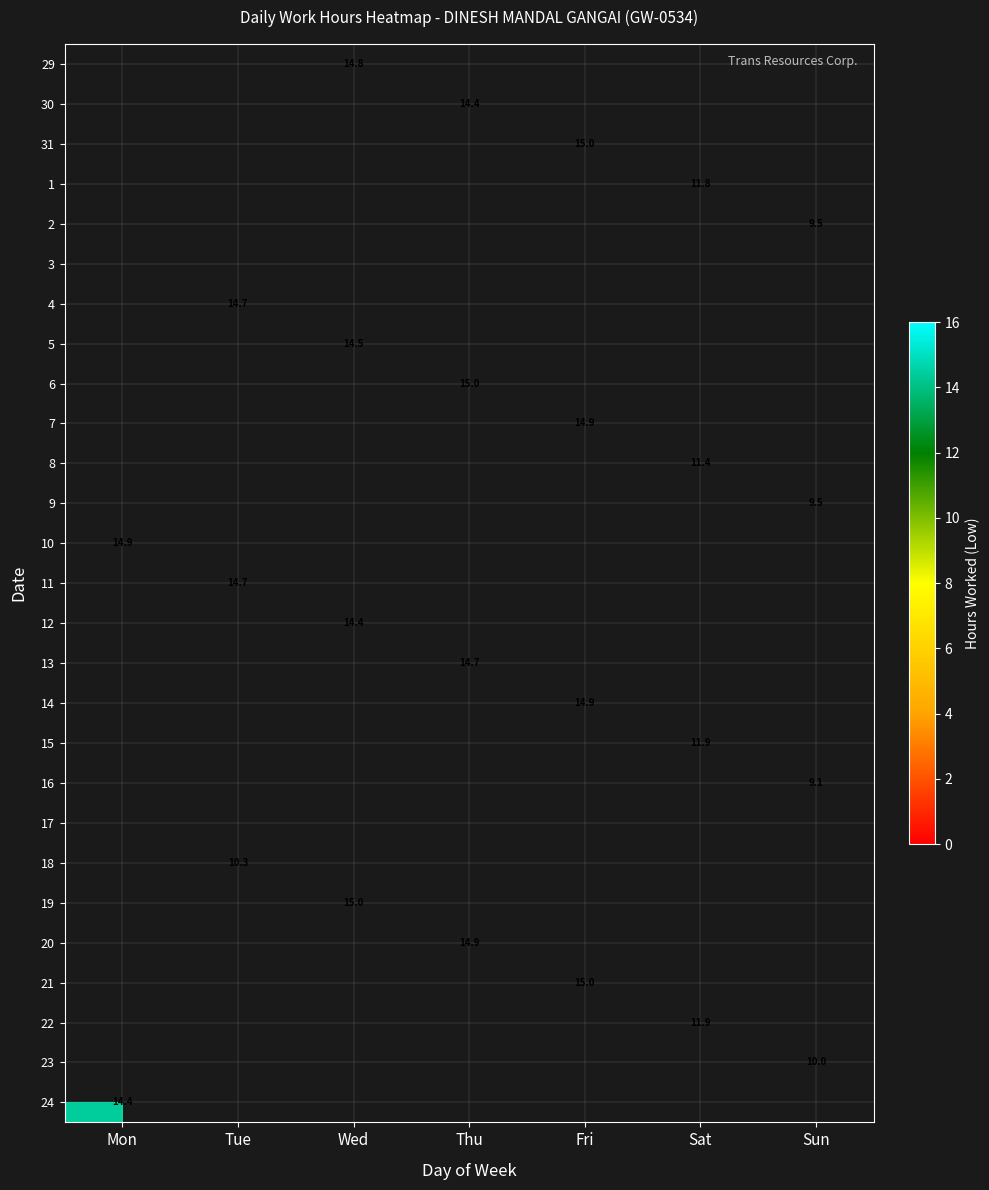

True or false: 14 has a value of 14.9 at Fri.

True